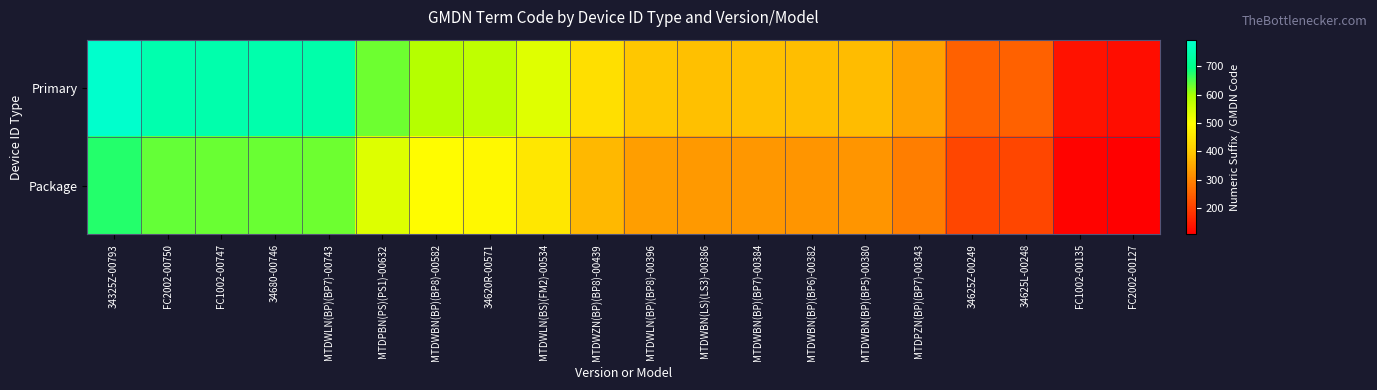

Between MTDWLN(BP)(BP8)-00396 and MTDWBN(BP)(BP7)-00384, which series saw the biggest shift?

Primary